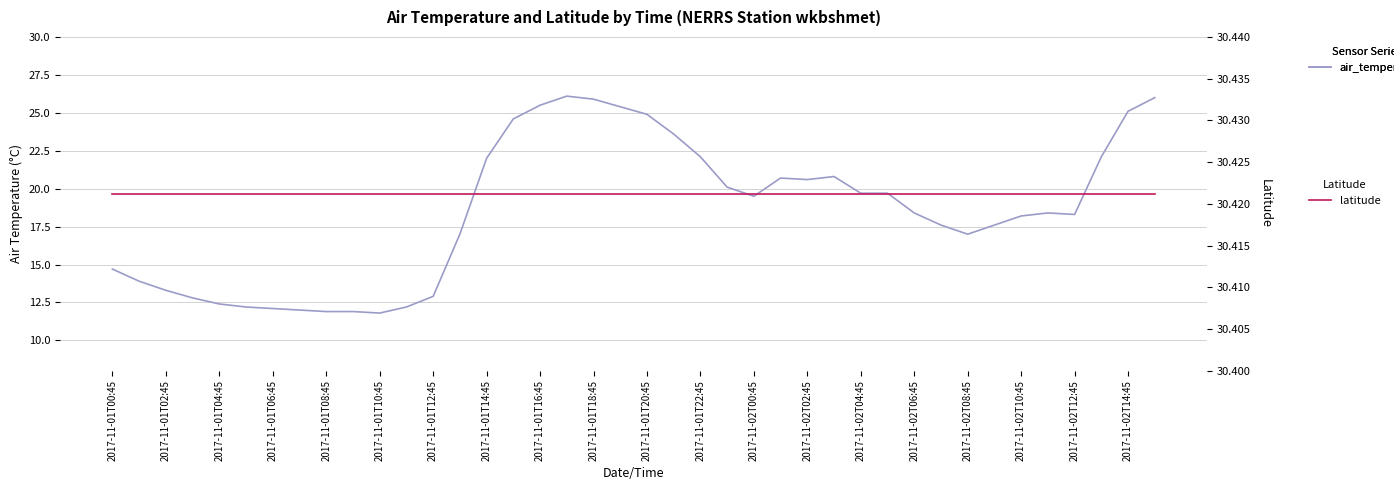

Between 23 and 36, which series saw the biggest shift?

air_temperature